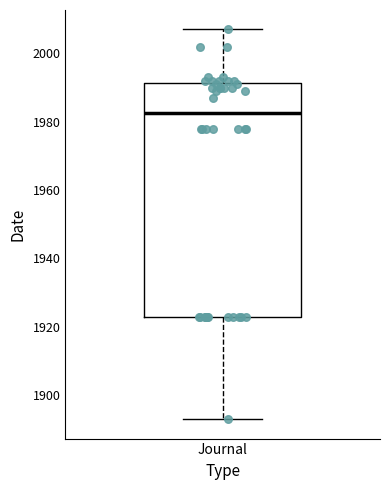

Transcribe this box plot: give where the median line is, the range the box spans, and where the two whiskers end, as read against the y-axis. The values are not printed on the chart, so give them approximately, as read against the axis.

median 1982, box 1924 to 1992, whiskers 1894 to 2008